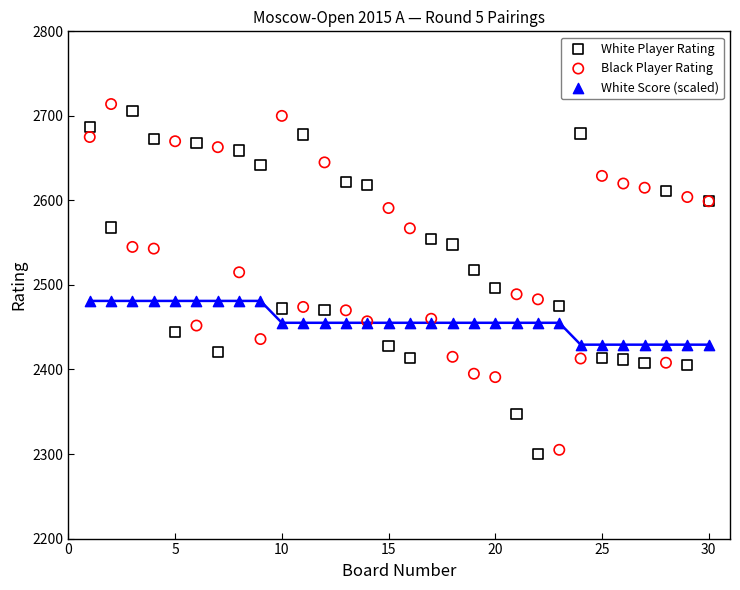

What is the X range (max minus min) for the scatter plot?

29.0